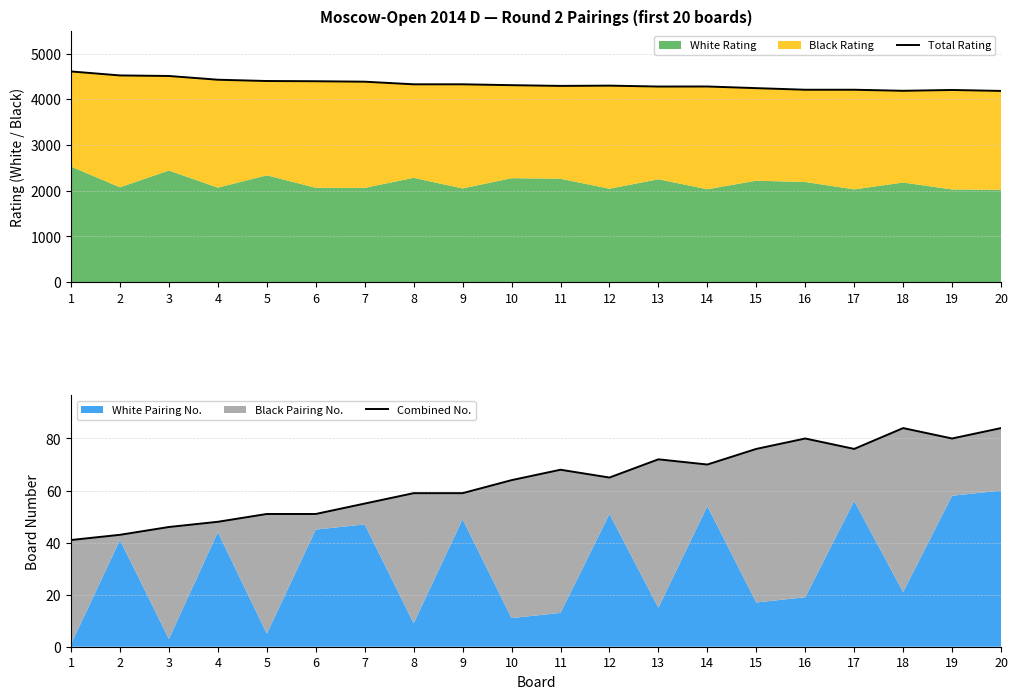

How many values in the Total Rating series exceed 4309?

9